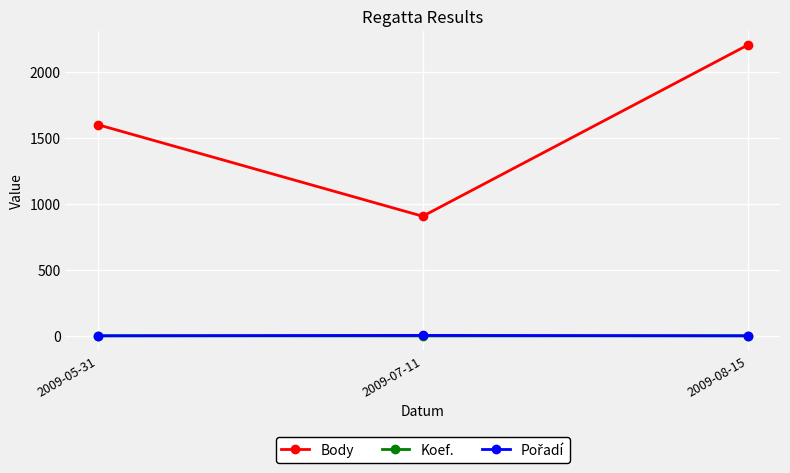

At which label is Body closest to 1554?

2009-05-31